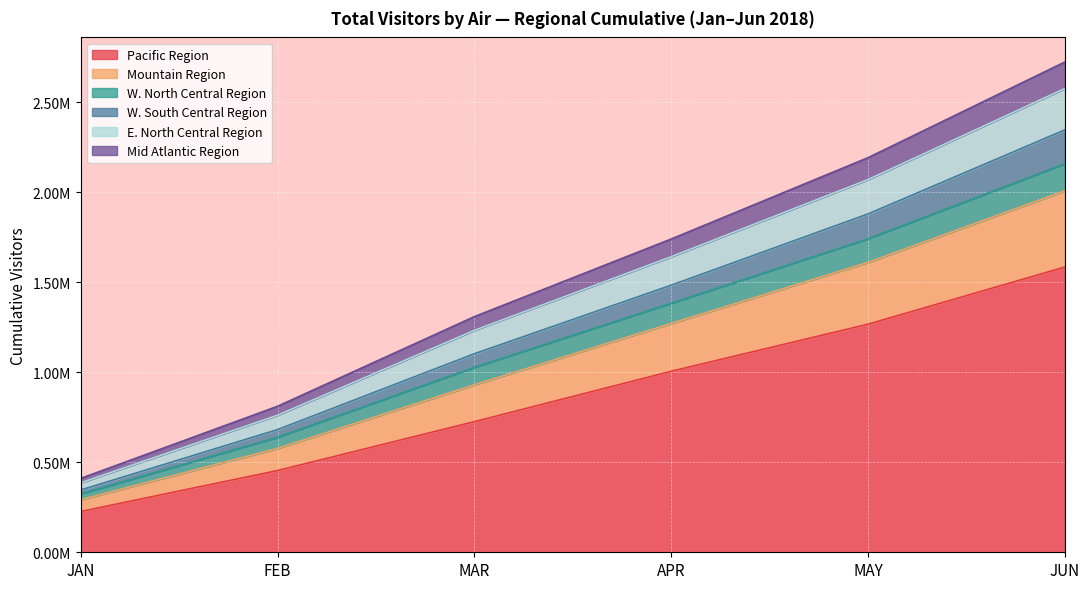

How many lines are shown in the chart?

6